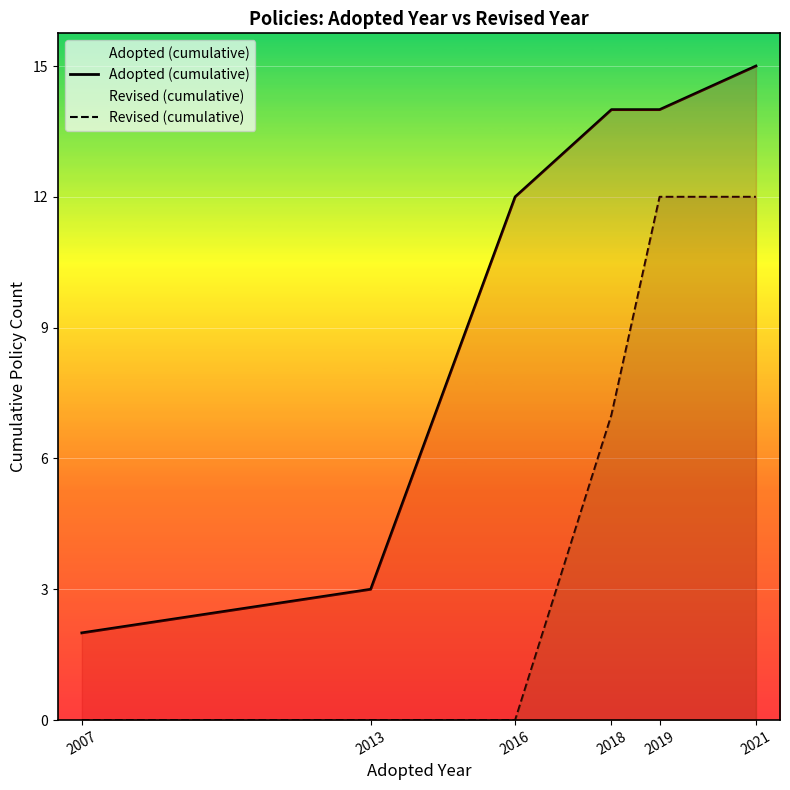

How many distinct data groups are displayed?

2